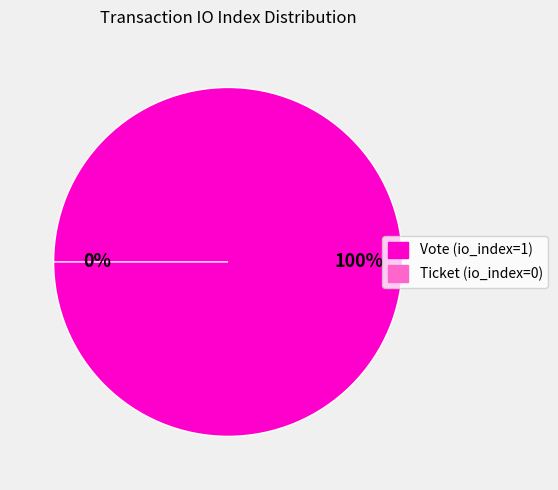

Is Vote (io_index=1) the majority of the pie?

Yes